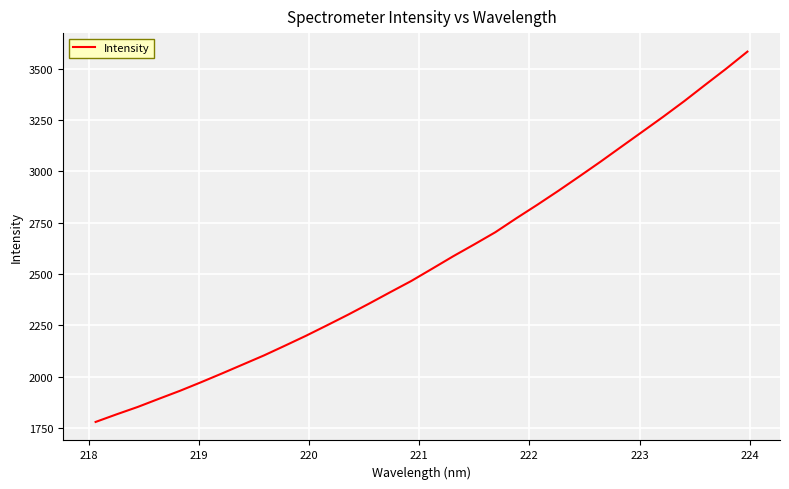

Does the chart have visible grid lines?

Yes